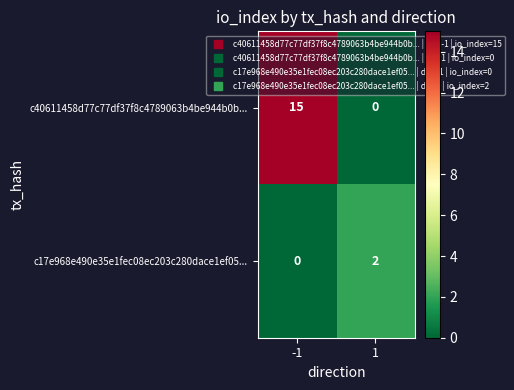

What is the sum of the c40611458d77c77df37f8c4789063b4be944b0b... values at -1 and 1?

15